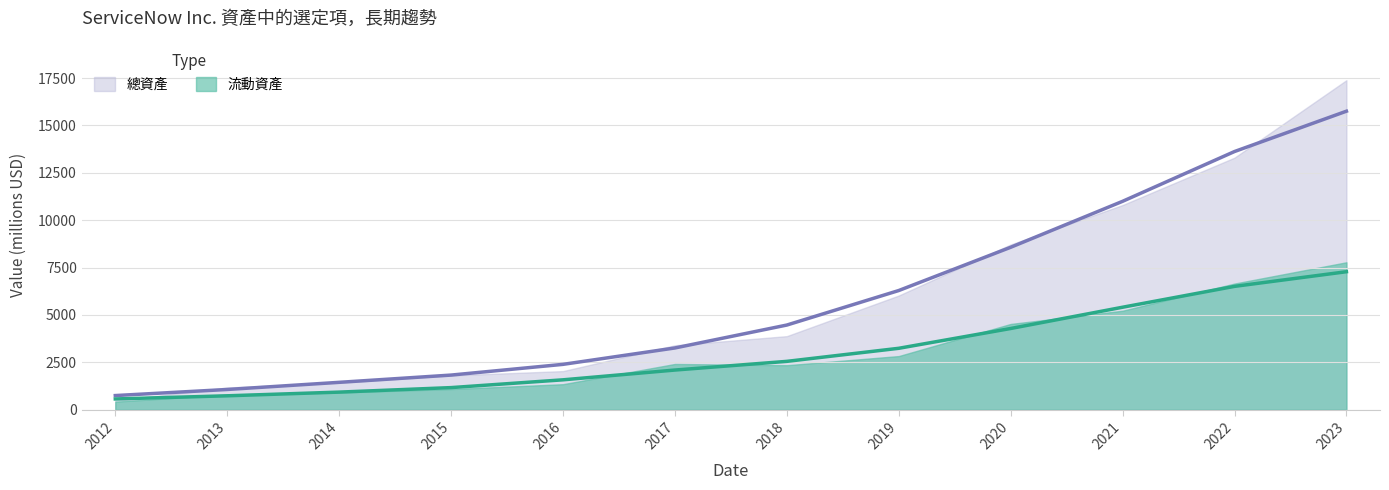

Reading left to right, transcribe all the data shown in this chart.

流動資產: 564.8	731.3	926.0	1163.6	1574.3	2090.4	2548.6	3238.1	4283.4	5405.4	6506.5	7279.7
總資產: 743.8	1064.6	1441.8	1824.6	2390.4	3255.6	4465.1	6286.8	8568.9	10994.9	13622.4	15751.0